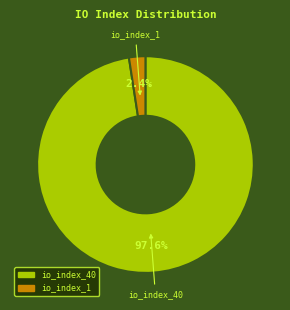

What percentage is the io_index_1 slice, to the nearest percent?

2%